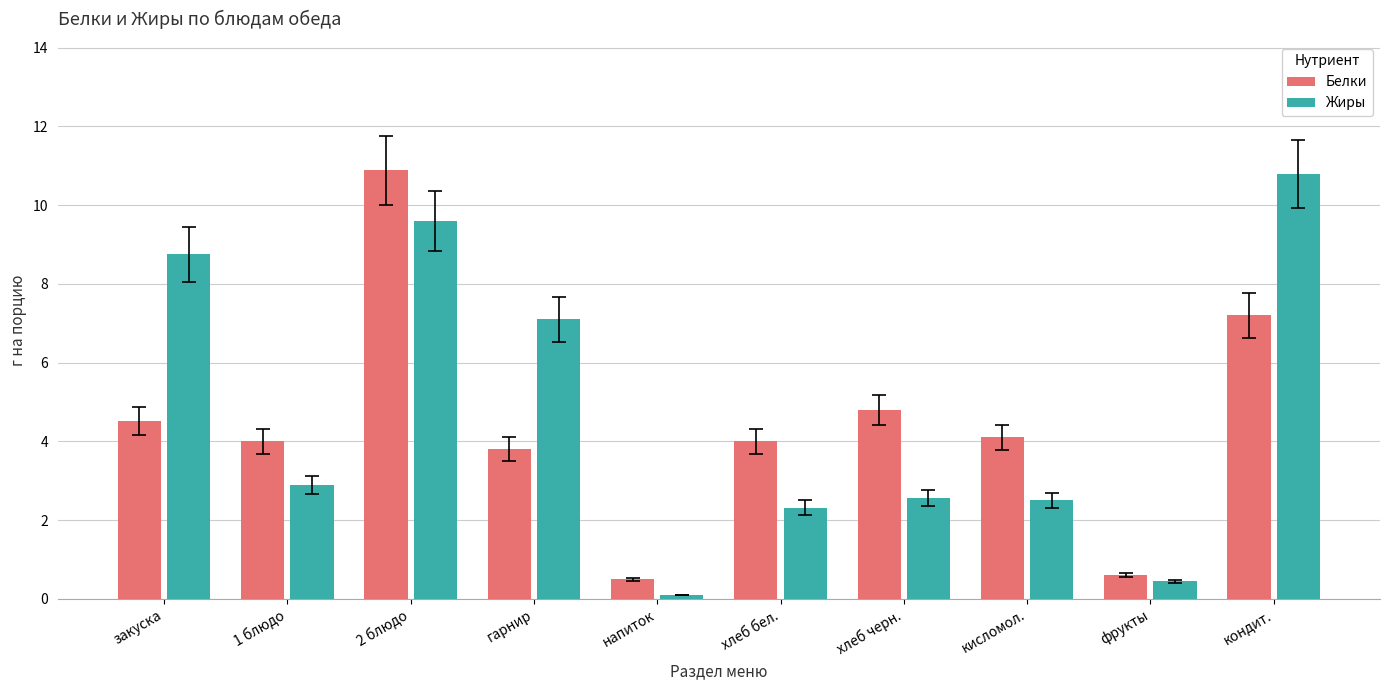

Which series changed the most between 1 блюдо and хлеб черн.?

Белки